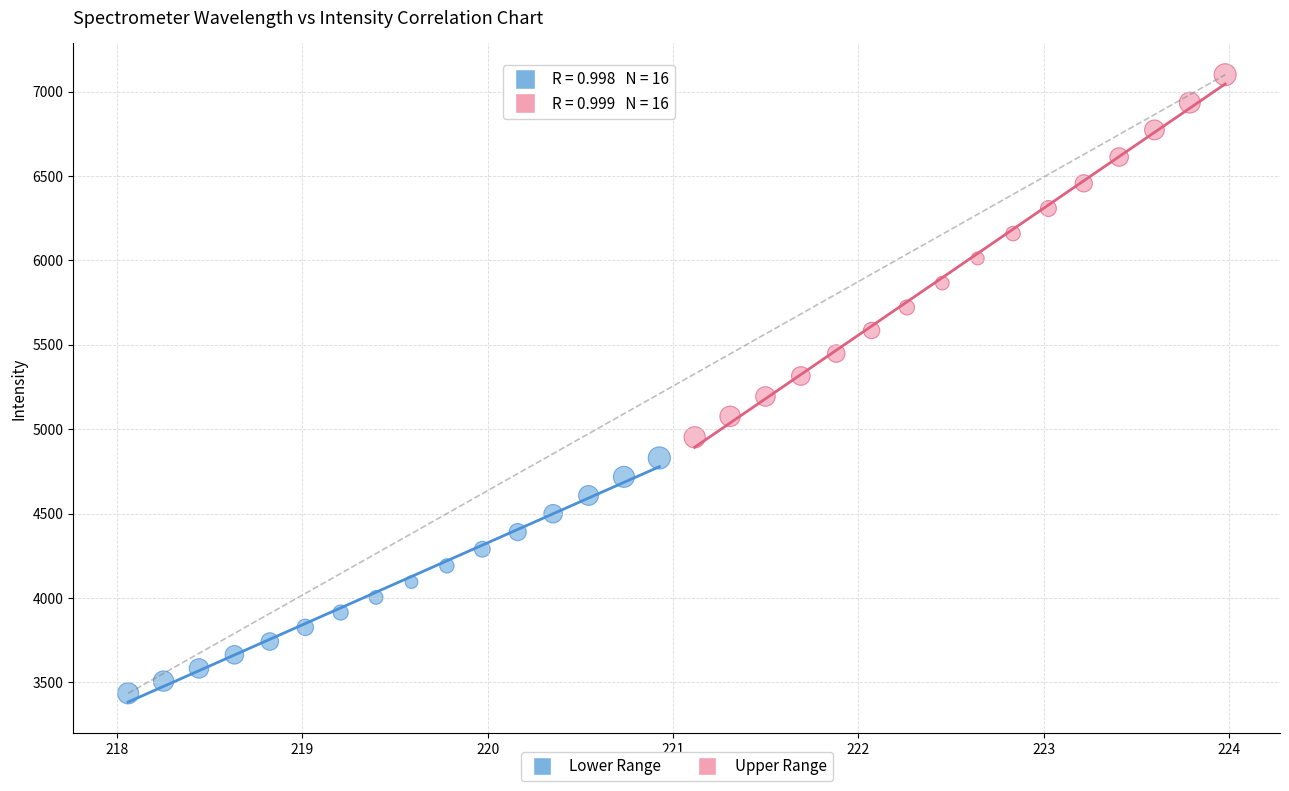

Which series has the largest Y range (max minus min)?

Upper Range